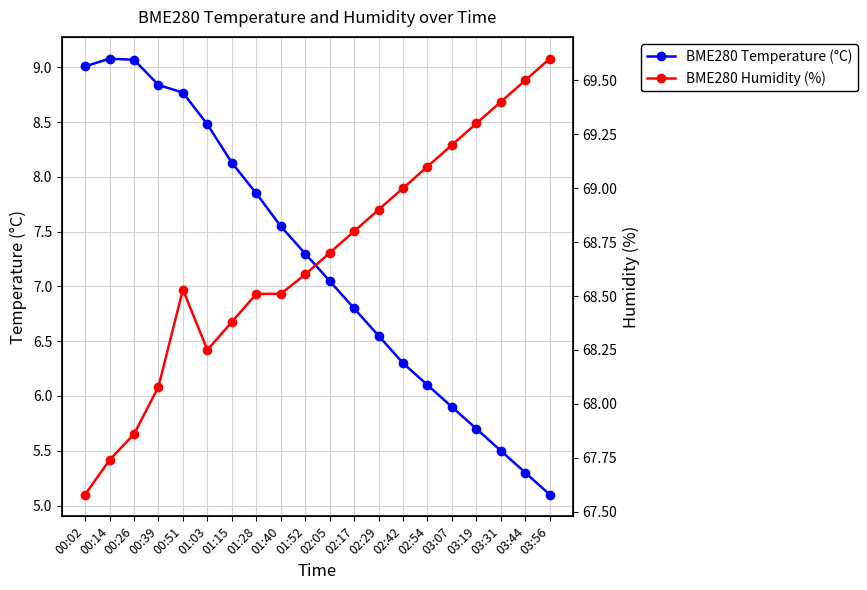

At how many categories does at least one series exceed 50?

20